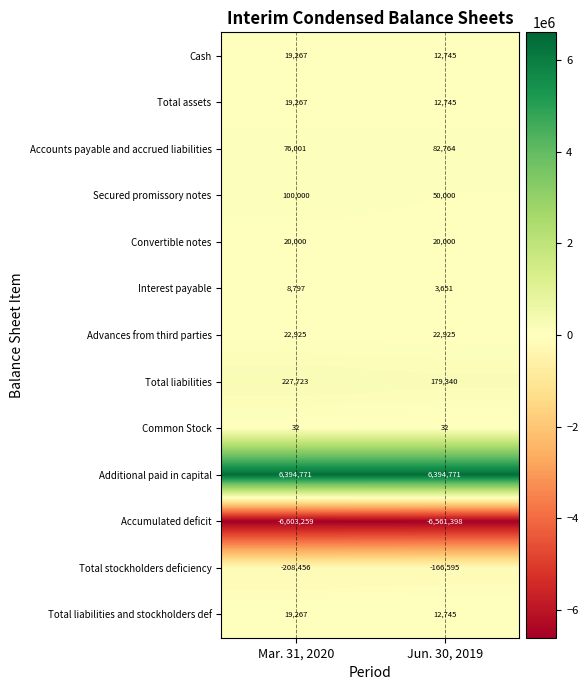

Reading right to left, list all the values displayed in this chart.

Cash: 12745	19267
Total assets: 12745	19267
Accounts payable and accrued liabilities: 82764	76001
Secured promissory notes: 50000	100000
Convertible notes: 20000	20000
Interest payable: 3651	8797
Advances from third parties: 22925	22925
Total liabilities: 179340	227723
Common Stock: 32	32
Additional paid in capital: 6394771	6394771
Accumulated deficit: -6561398	-6603259
Total stockholders deficiency: -166595	-208456
Total liabilities and stockholders def: 12745	19267